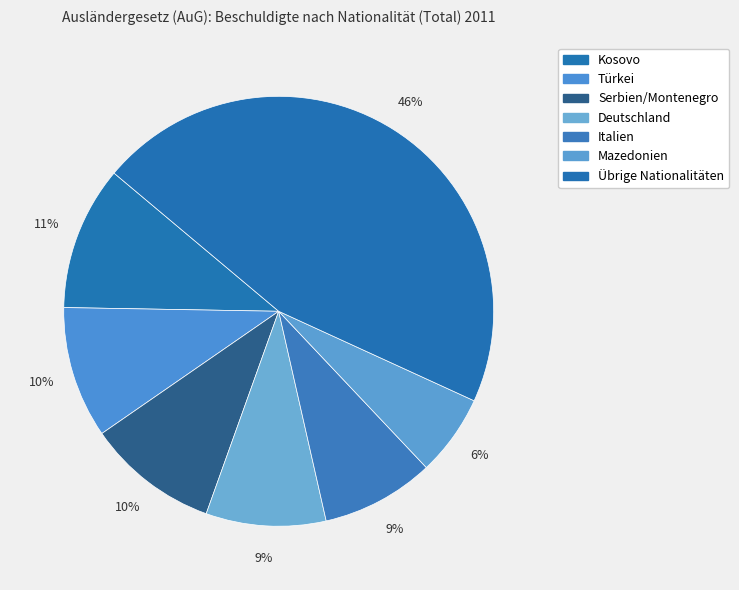

Is Türkei the majority of the pie?

No